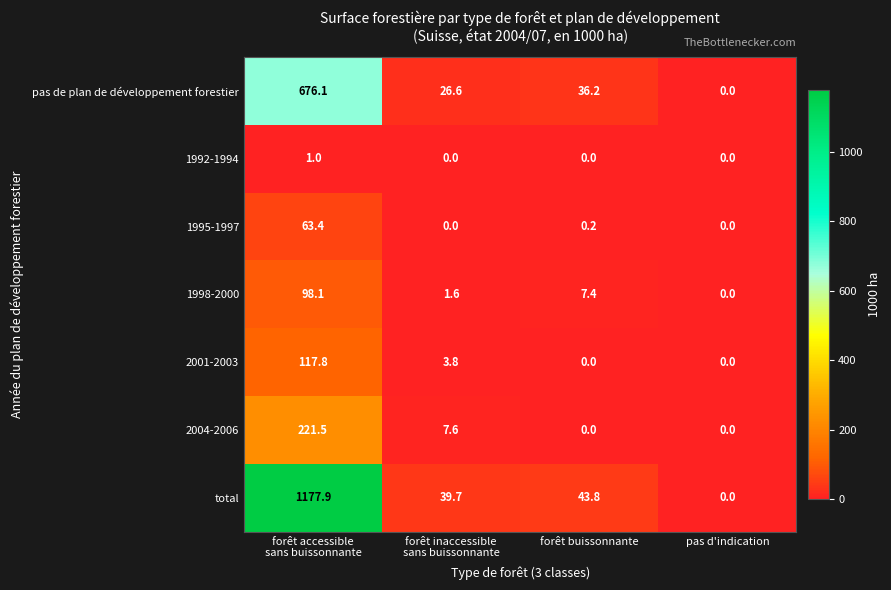

True or false: 1998-2000 has a value of 36.4 at pas d'indication.

False